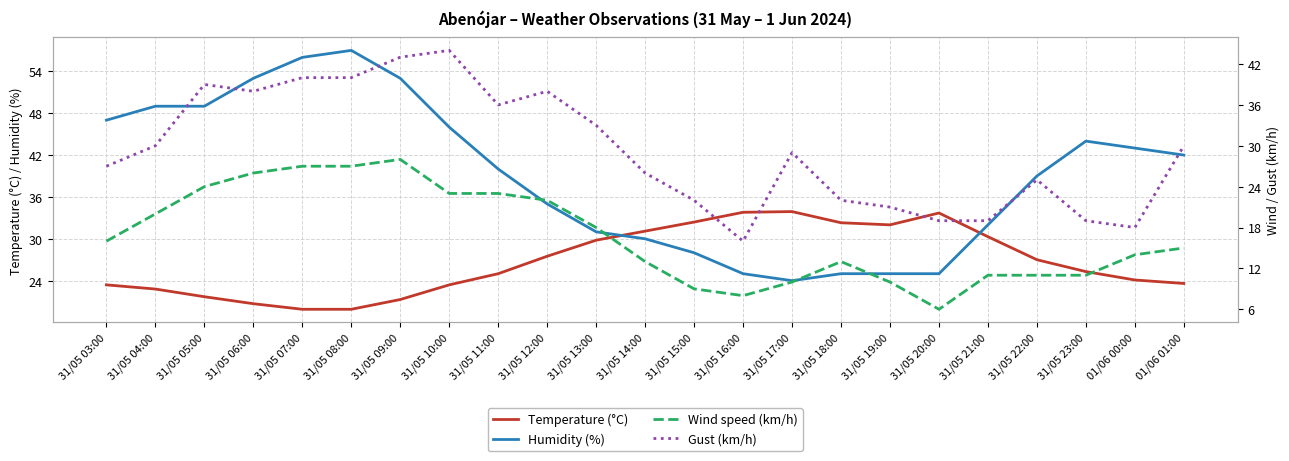

What is the label of the 1st point from the right?

01/06 01:00